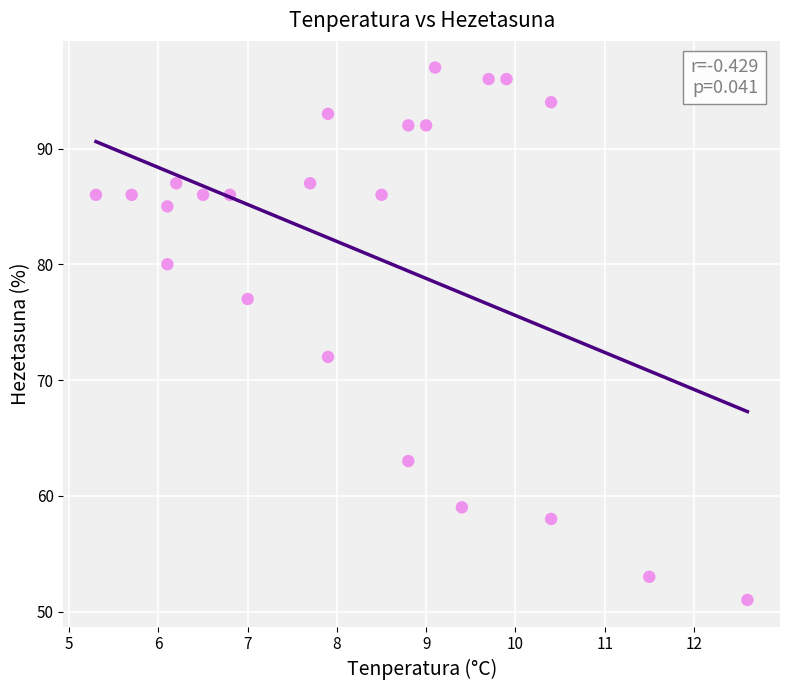

What Y value in the scatter plot is closest to 74?

72